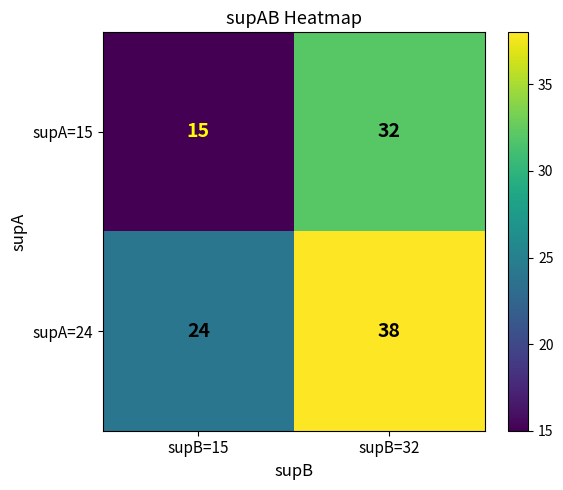

Rank the series by their average value, from lowest to highest.

supA=15, supA=24